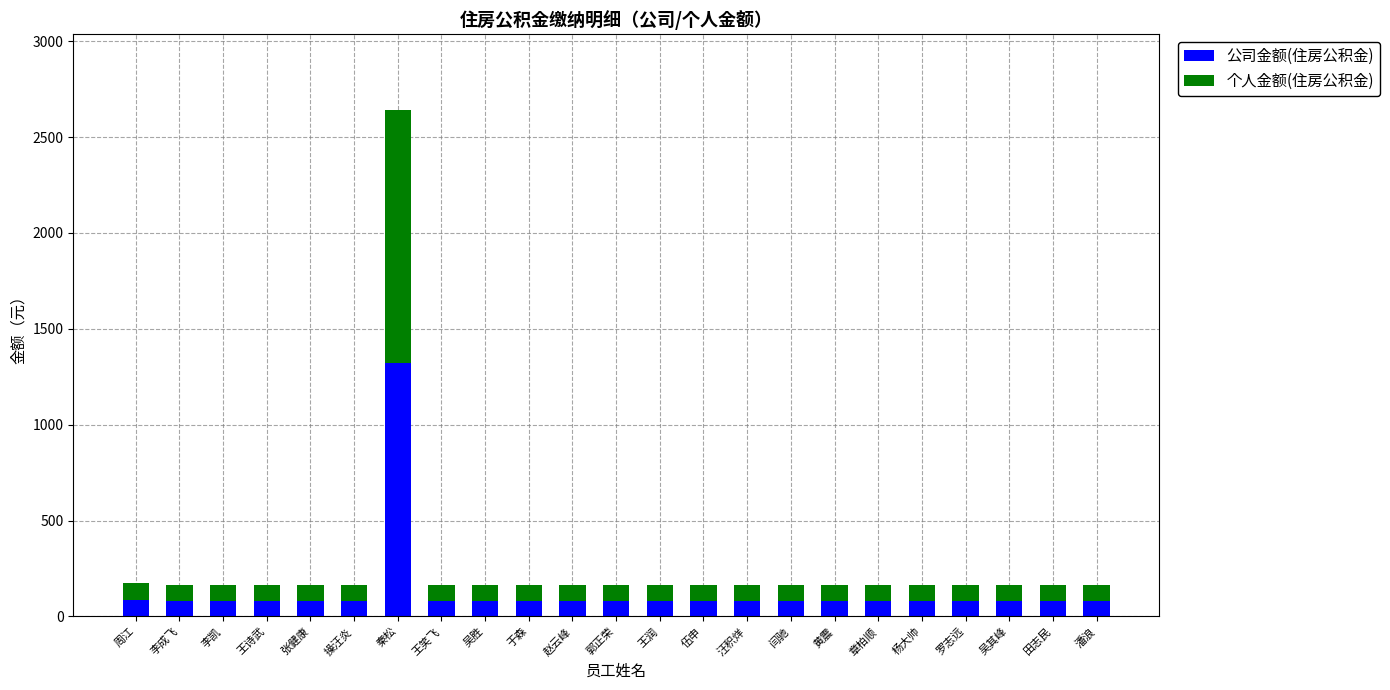

At which label does 公司金额(住房公积金) reach its peak?

秦松